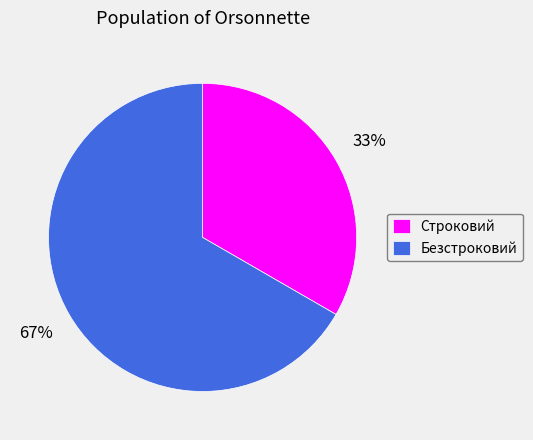

To the nearest percent, what is the average slice percentage?

50%